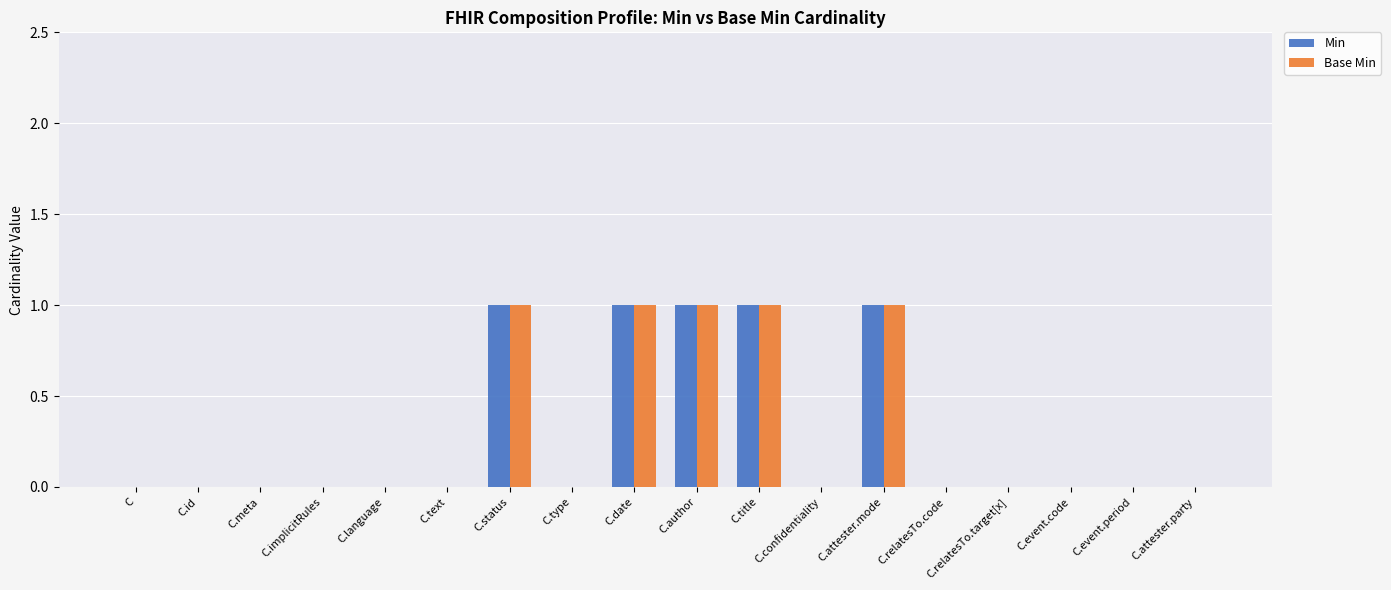

What is the sum of all Min values?

5